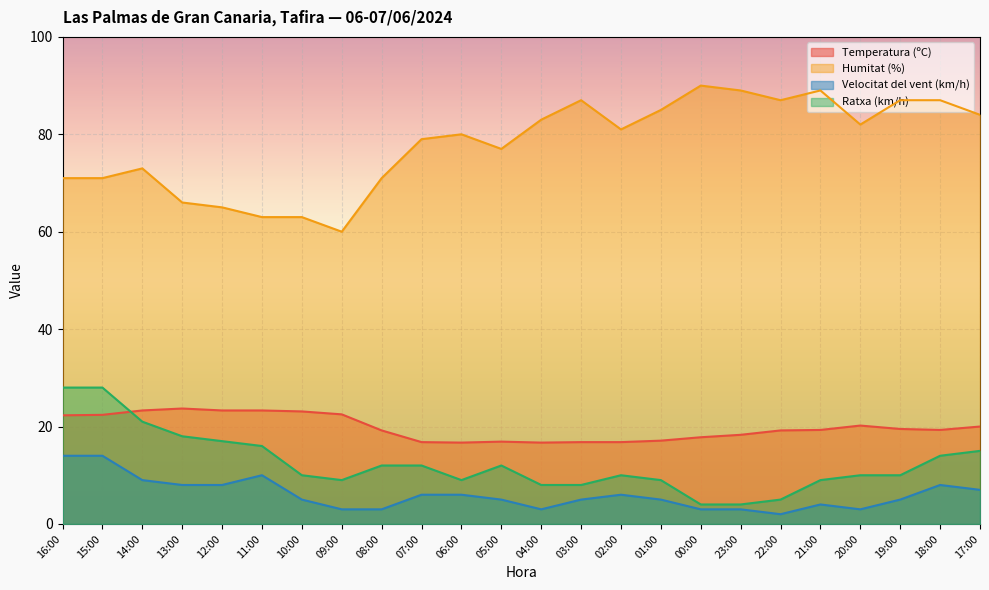

Which series changed the most between 20:00 and 19:00?

Humitat (%)